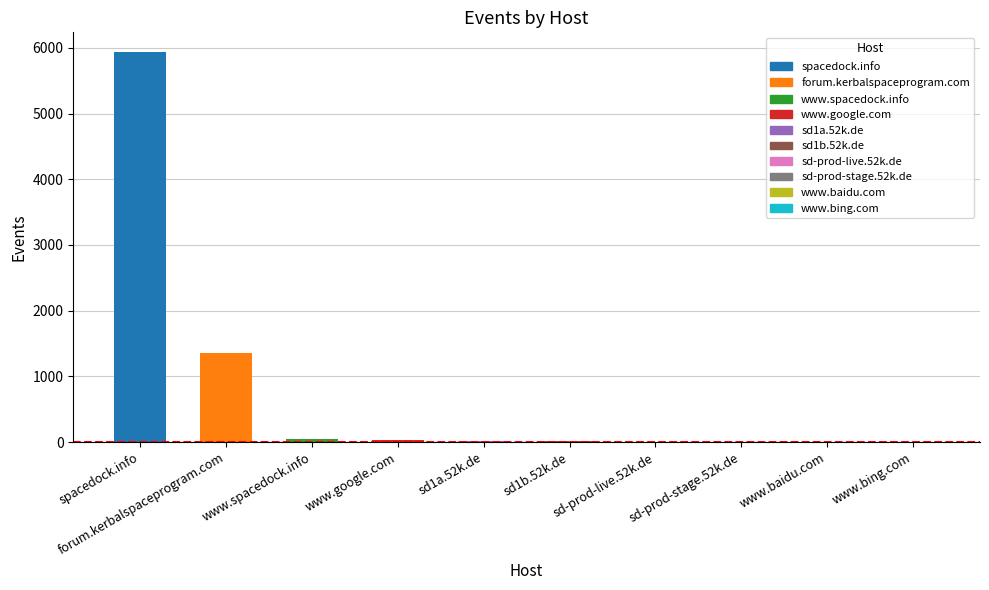

What is the maximum value shown in the chart?

5939